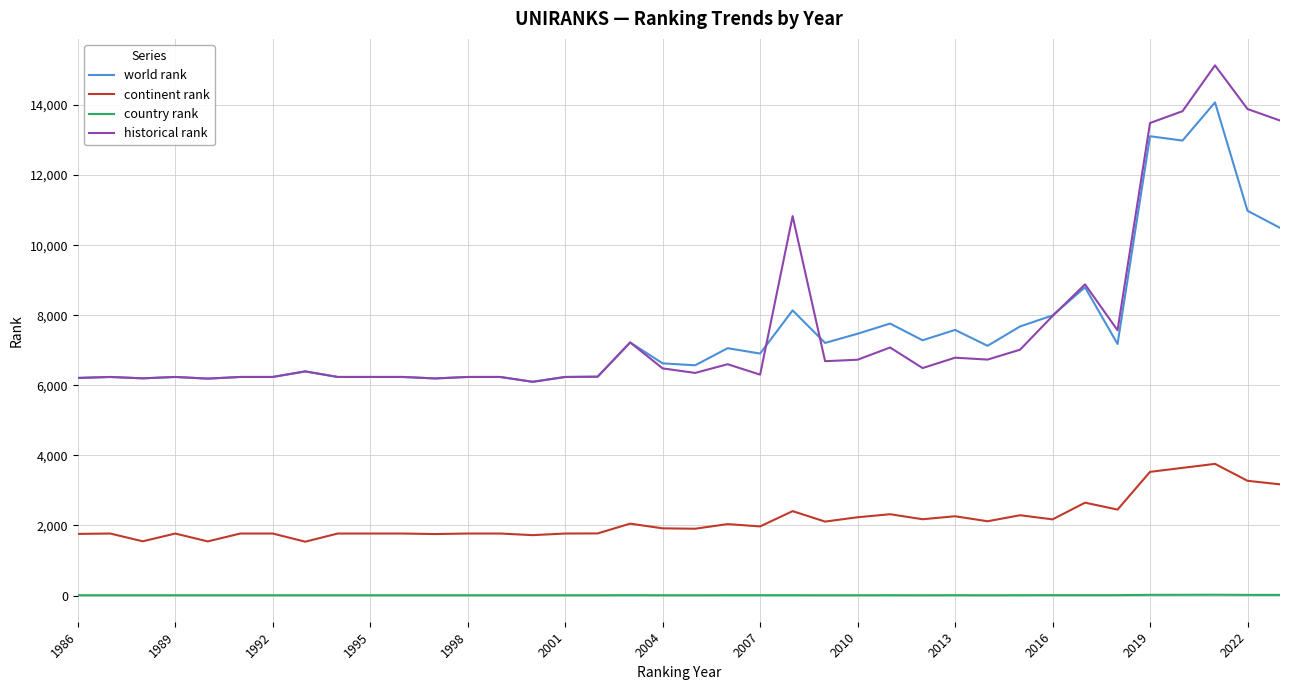

List the series in order of their peak value, lowest first.

country rank, continent rank, world rank, historical rank